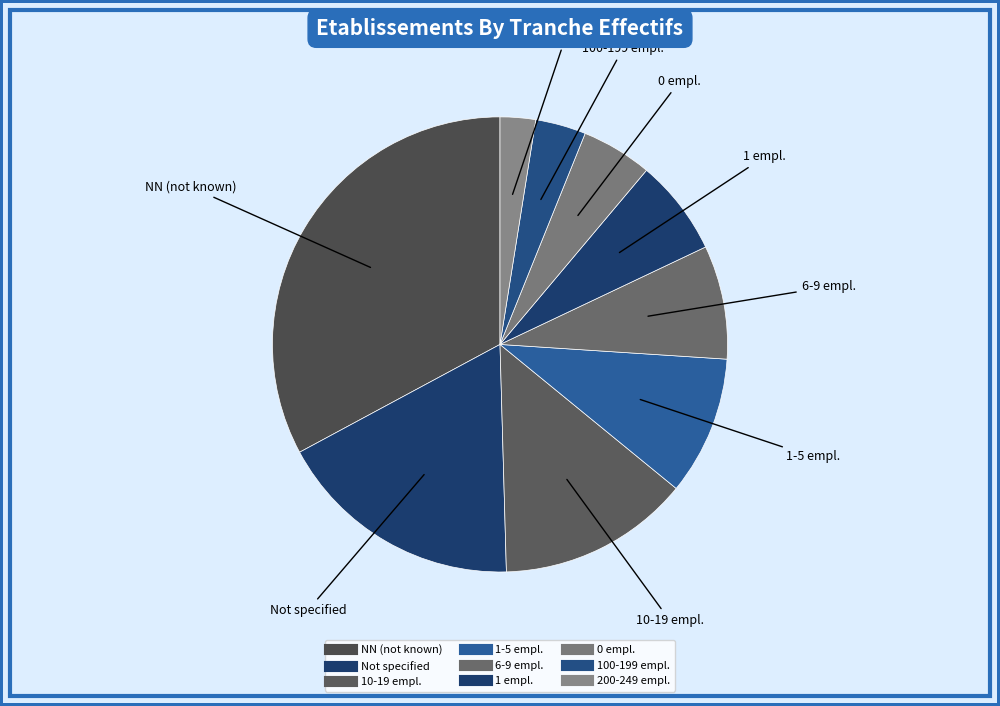

Count the number of slices in the pie.

9